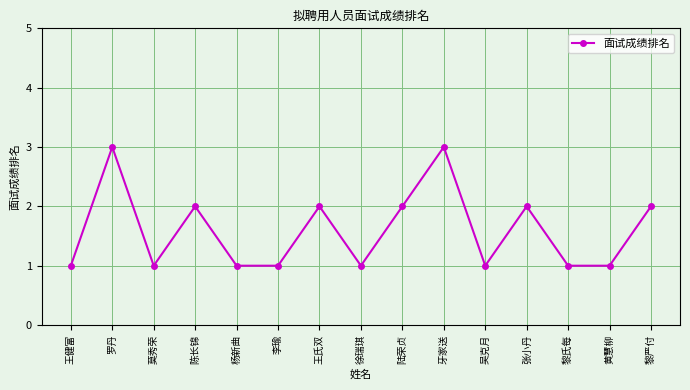

True or false: the data shows 1 at 莫秀荣.

True